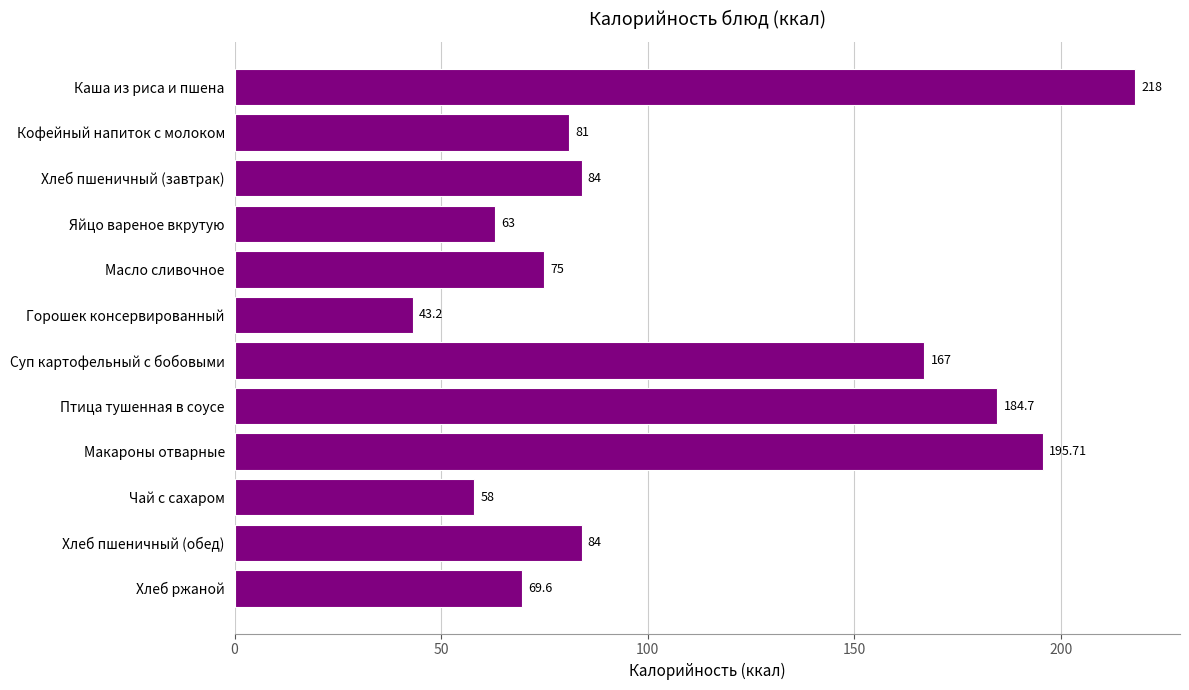

Which label corresponds to the largest value in the chart?

Каша из риса и пшена